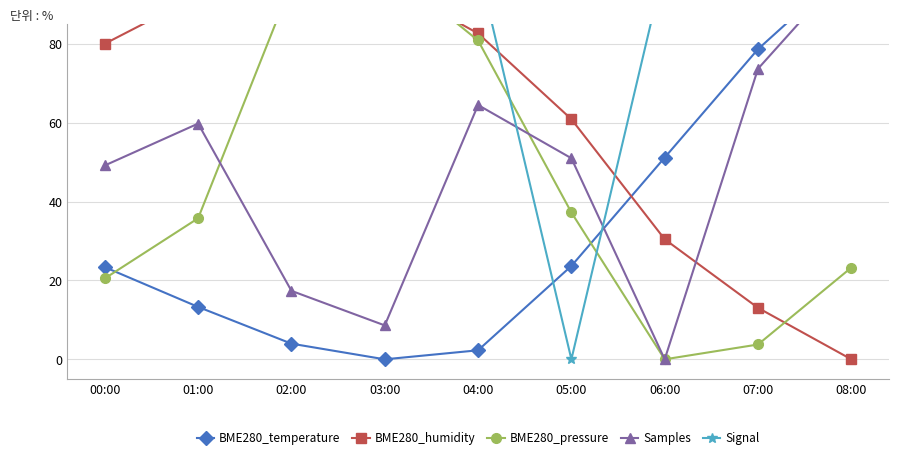

What is the sum of the Signal values at 01:00 and 08:00?

200.0